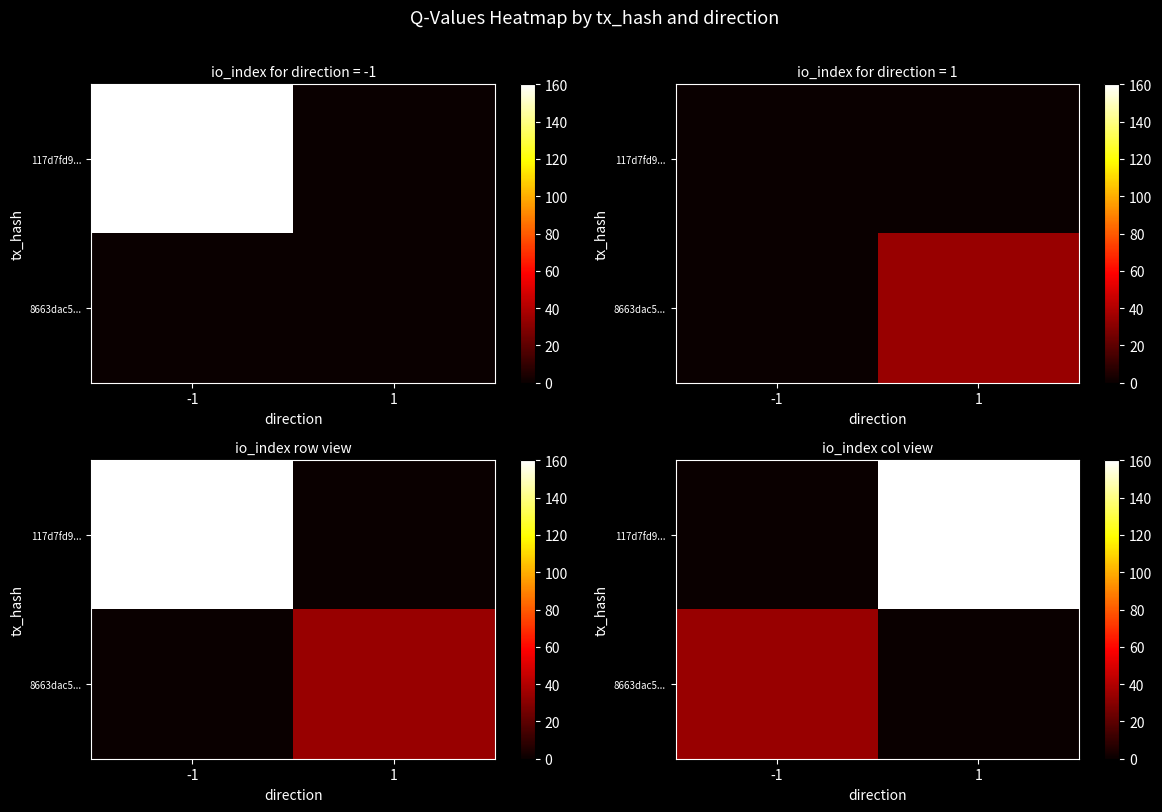

How many series are shown in this chart?

2